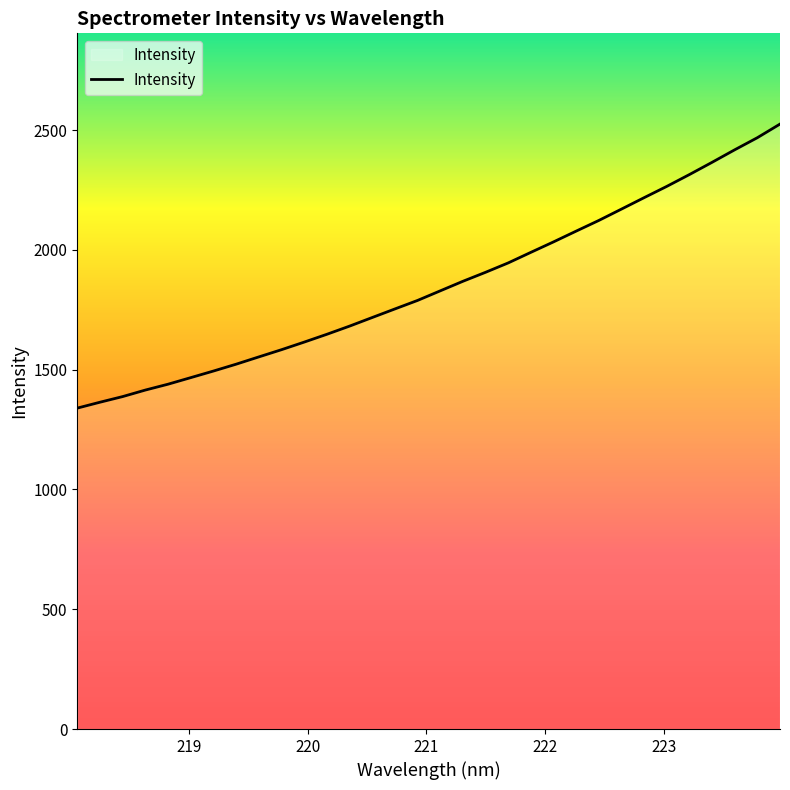

What is the difference between the maximum and minimum values?

1185.5